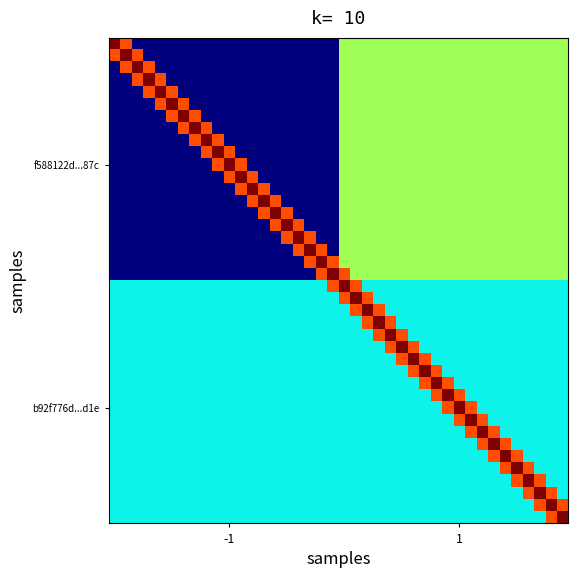

What is the greatest value displayed?

4.5